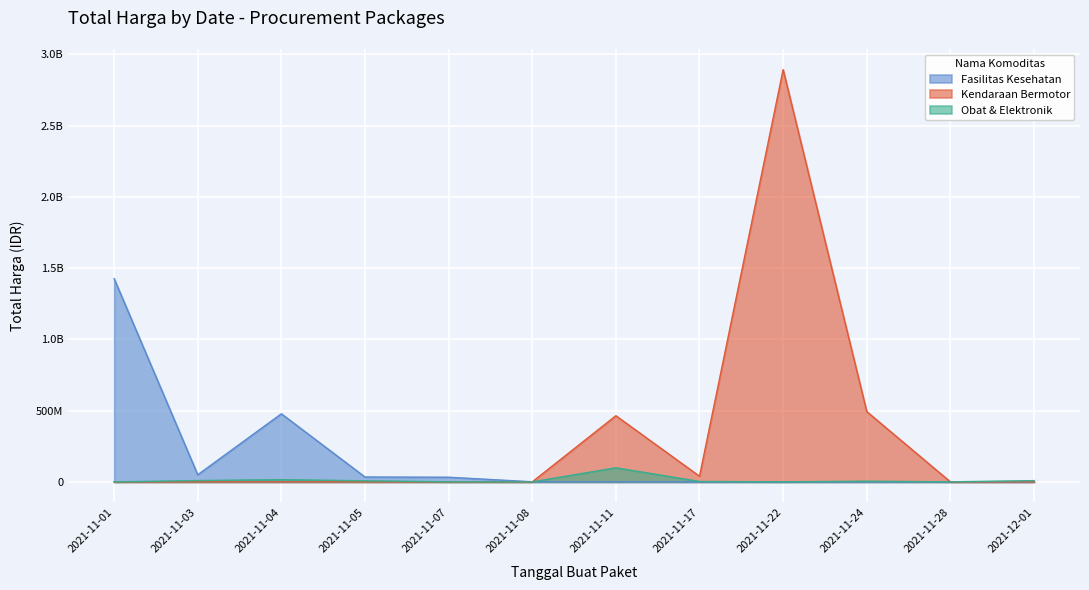

Reading right to left, transcribe all the data shown in this chart.

Fasilitas Kesehatan: 0	0	0	0	0	0	577875	32441200	34000000	477600000	49730040	1425867900
Kendaraan Bermotor: 0	0	493000000	2892122000	39440000	464002100	0	0	0	0	0	0
Obat & Elektronik: 8742500	182000	4672200	265000	2772000	98772570	78000	333600	7401240	15513960	9180000	0